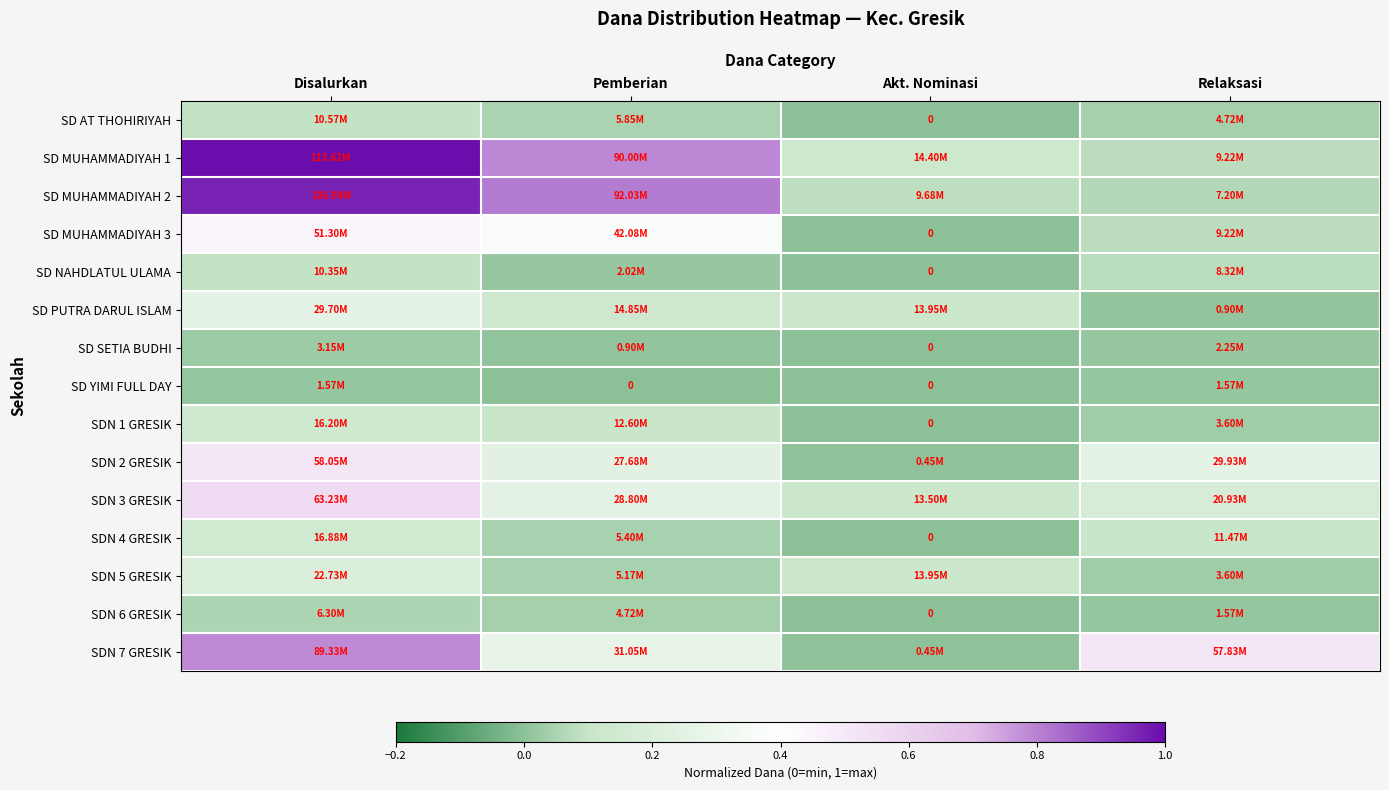

Rank the series at Relaksasi from highest to lowest value.

SDN 7 GRESIK, SDN 2 GRESIK, SDN 3 GRESIK, SDN 4 GRESIK, SD MUHAMMADIYAH 1, SD MUHAMMADIYAH 3, SD NAHDLATUL ULAMA, SD MUHAMMADIYAH 2, SD AT THOHIRIYAH, SDN 1 GRESIK, SDN 5 GRESIK, SD SETIA BUDHI, SD YIMI FULL DAY, SDN 6 GRESIK, SD PUTRA DARUL ISLAM